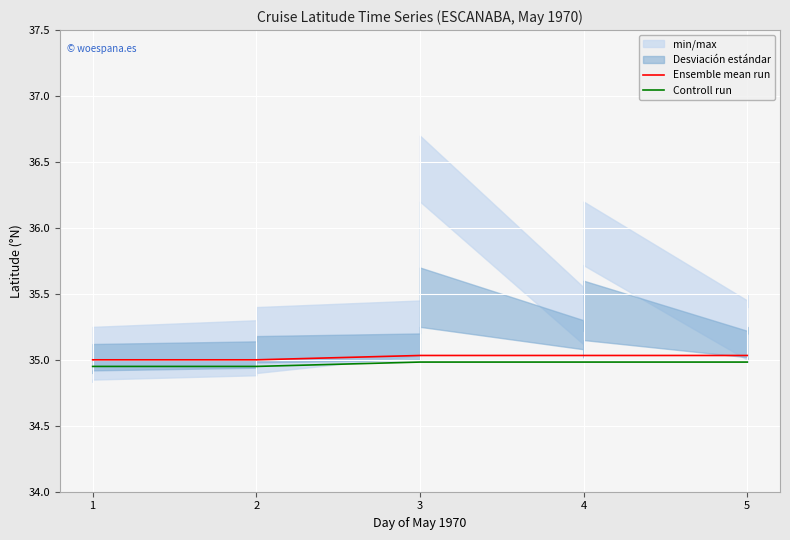

True or false: Controll run and Ensemble mean run intersect in this chart.

False